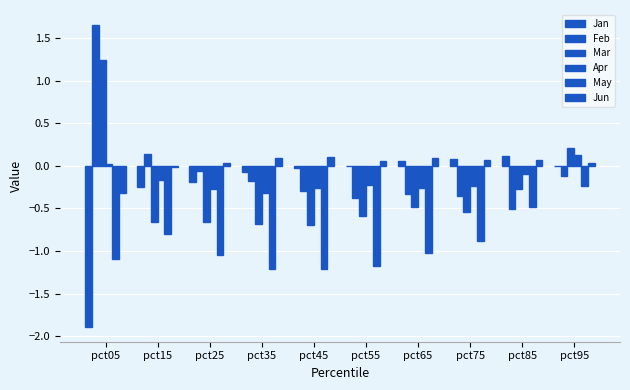

Reading left to right, list all the values displayed in this chart.

Jan: pct05=-1.9	pct15=-0.3	pct25=-0.2	pct35=-0.1	pct45=-0.0	pct55=-0.0	pct65=0.1	pct75=0.1	pct85=0.1	pct95=-0.0
Feb: pct05=1.7	pct15=0.1	pct25=-0.1	pct35=-0.2	pct45=-0.3	pct55=-0.4	pct65=-0.3	pct75=-0.4	pct85=-0.5	pct95=-0.1
Mar: pct05=1.2	pct15=-0.7	pct25=-0.7	pct35=-0.7	pct45=-0.7	pct55=-0.6	pct65=-0.5	pct75=-0.5	pct85=-0.3	pct95=0.2
Apr: pct05=0.0	pct15=-0.2	pct25=-0.3	pct35=-0.3	pct45=-0.3	pct55=-0.2	pct65=-0.3	pct75=-0.2	pct85=-0.1	pct95=0.1
May: pct05=-1.1	pct15=-0.8	pct25=-1.0	pct35=-1.2	pct45=-1.2	pct55=-1.2	pct65=-1.0	pct75=-0.9	pct85=-0.5	pct95=-0.2
Jun: pct05=-0.3	pct15=-0.0	pct25=0.0	pct35=0.1	pct45=0.1	pct55=0.1	pct65=0.1	pct75=0.1	pct85=0.1	pct95=0.0